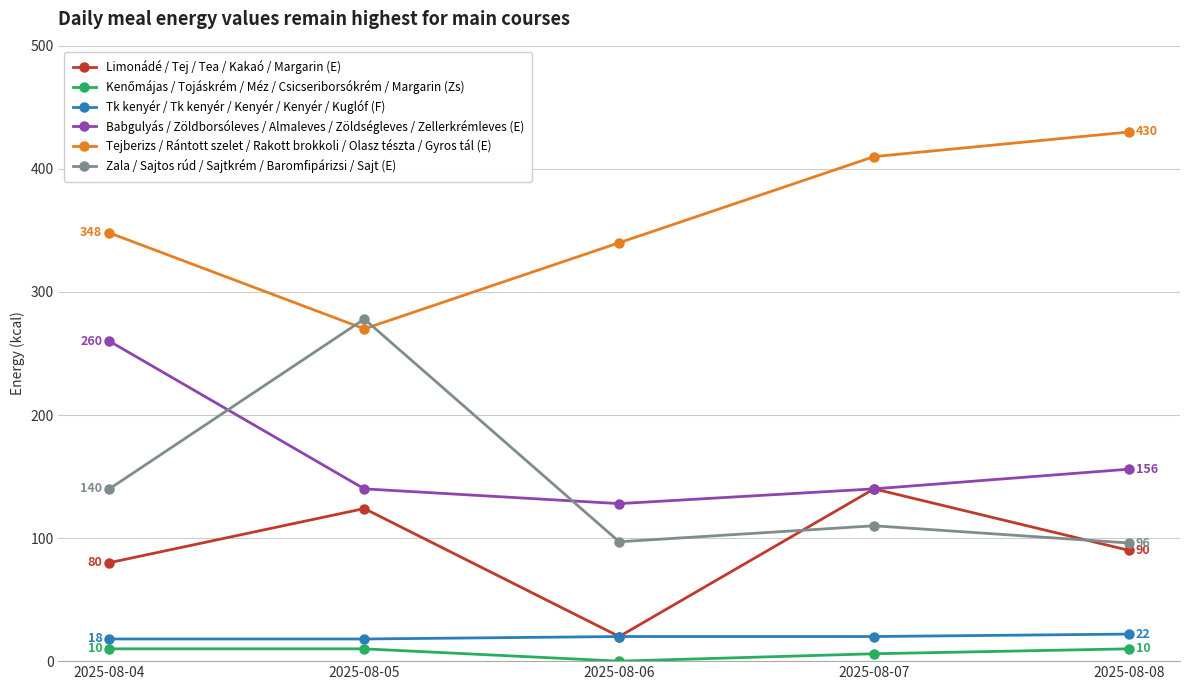

What is the difference between the highest and lowest values at 2025-08-08?

420